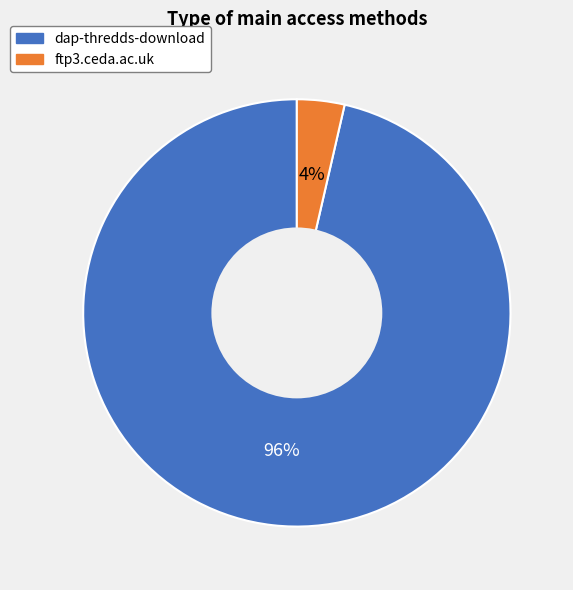

Which category has the smallest portion of the pie?

ftp3.ceda.ac.uk